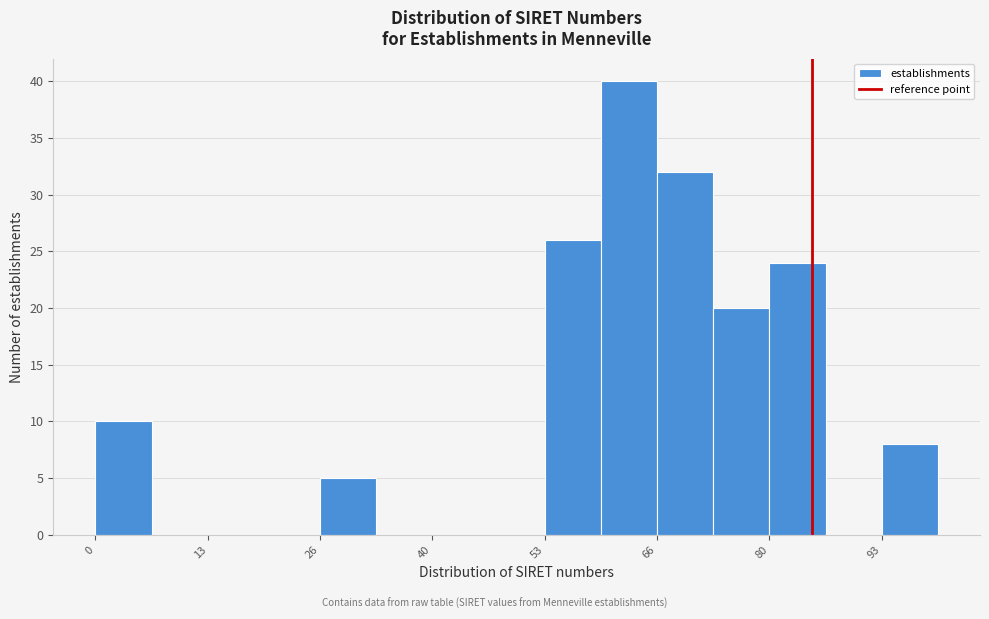

Read against the x-axis, roughly where is the centre of the tallest bar?

64